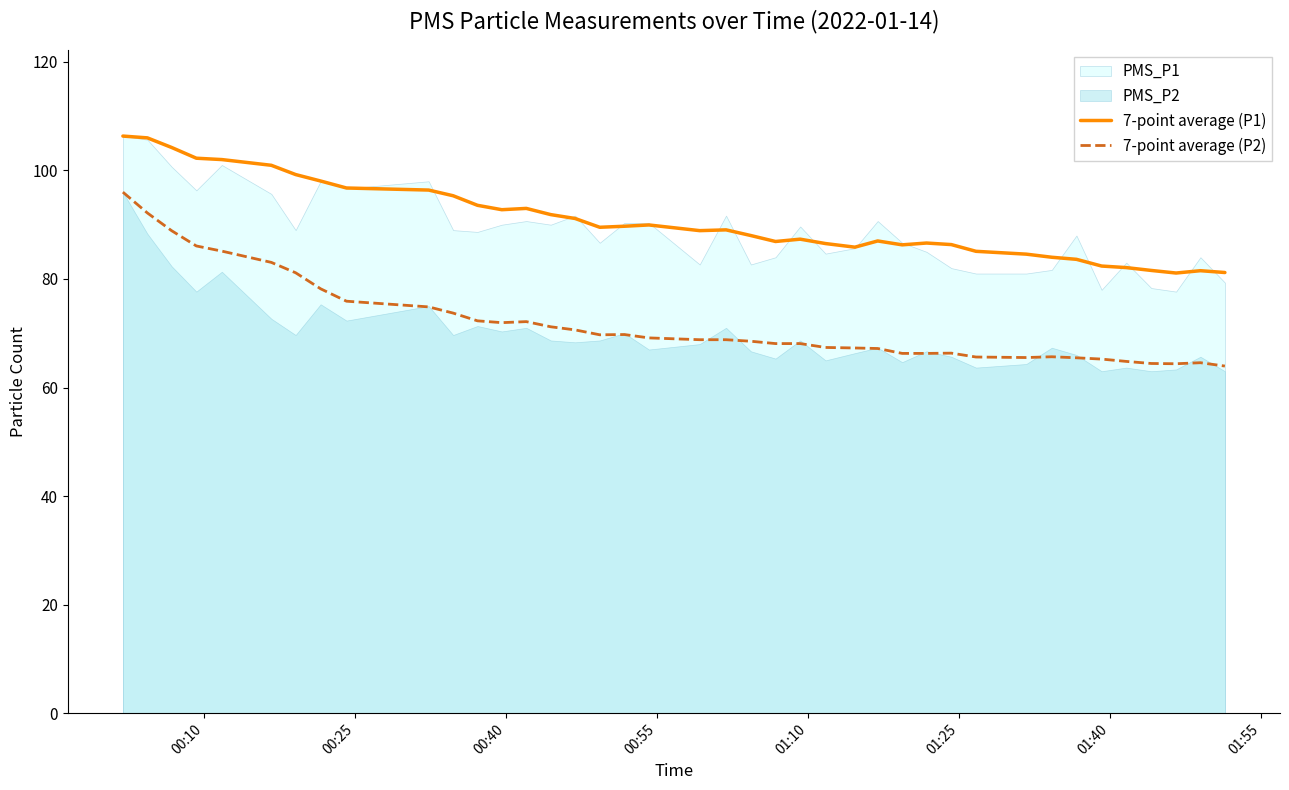

True or false: 7-point average (P1) has more than 2 points higher than both neighbors.

True